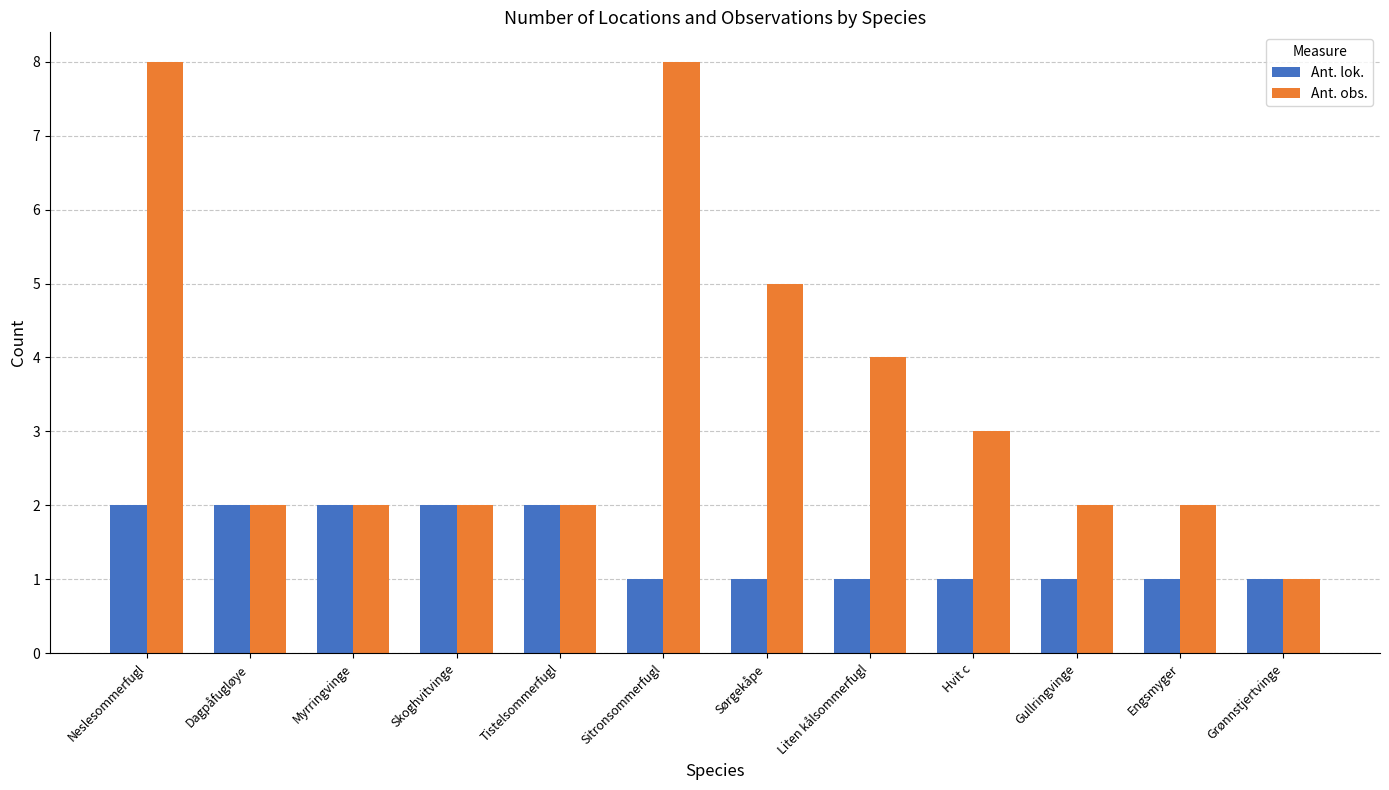

Which series has the largest range (max minus min)?

Ant. obs.